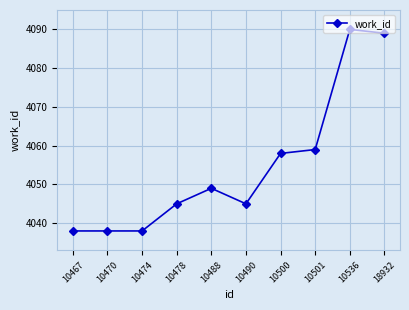

The value at 10474 is 5726. True or false?

False